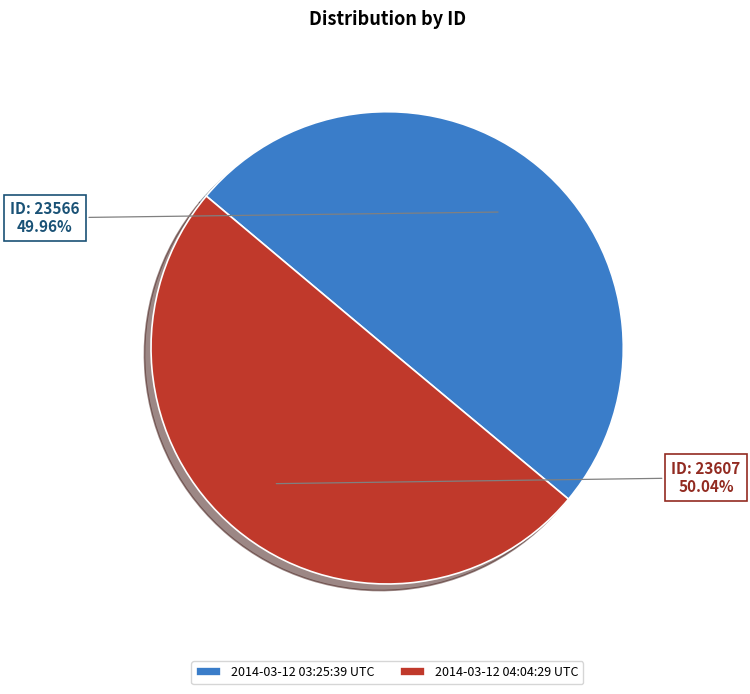

Do 2014-03-12 04:04:29 UTC and 2014-03-12 03:25:39 UTC together represent more than half of the pie?

Yes